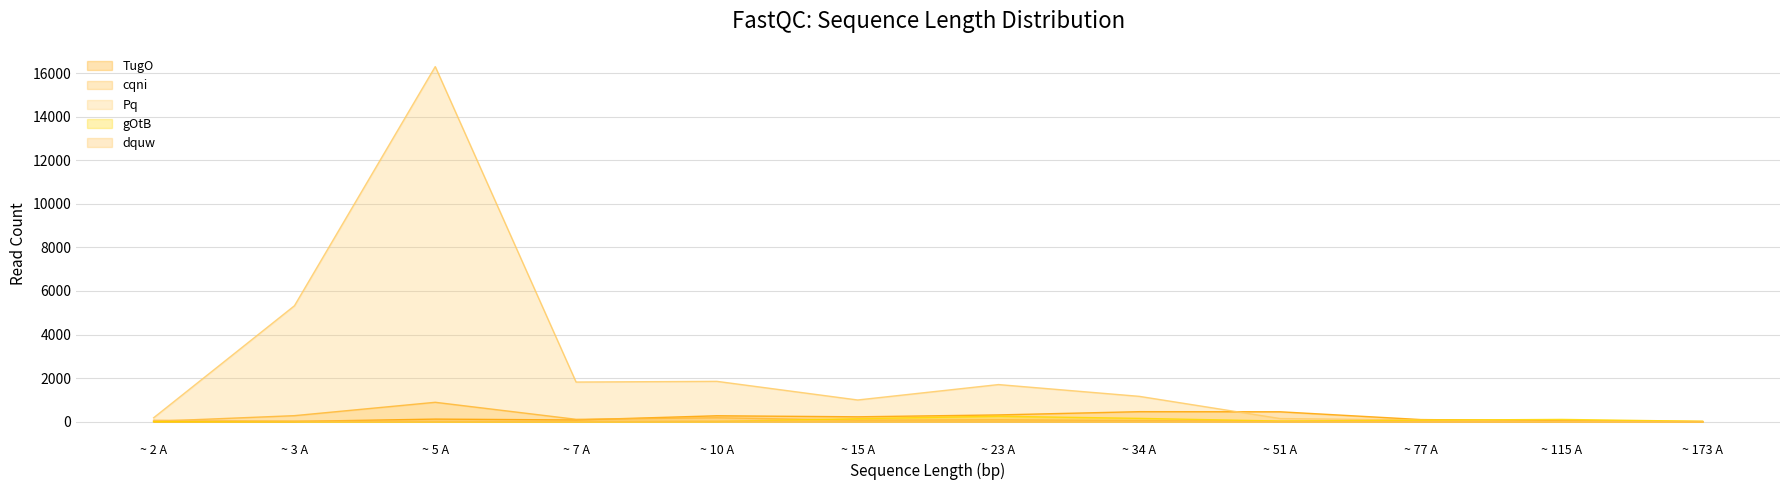

How many lines are shown in the chart?

5